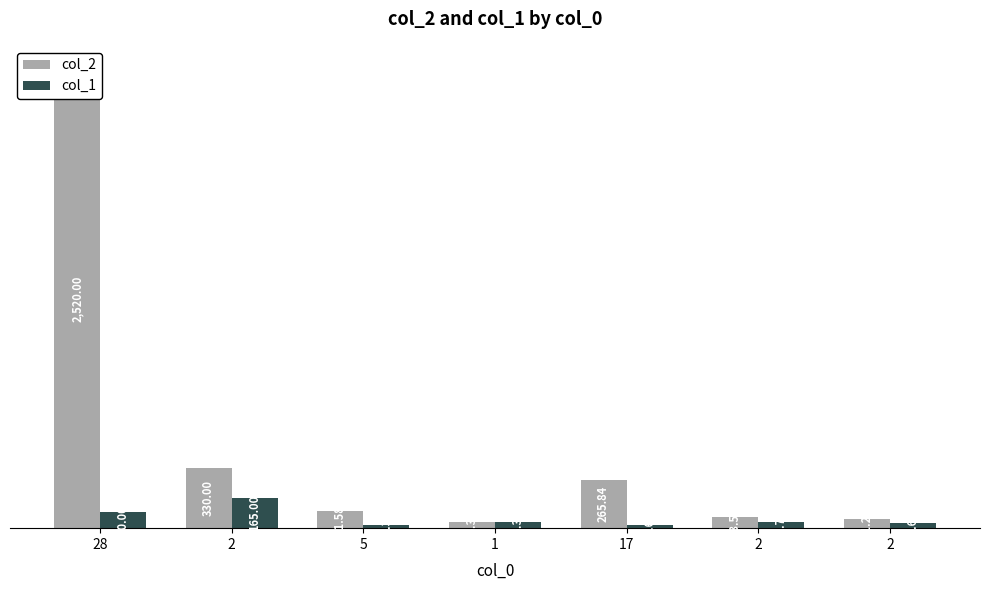

Rank the categories by col_2 value from highest to lowest.

28, 2, 17, 5, 2, 2, 1